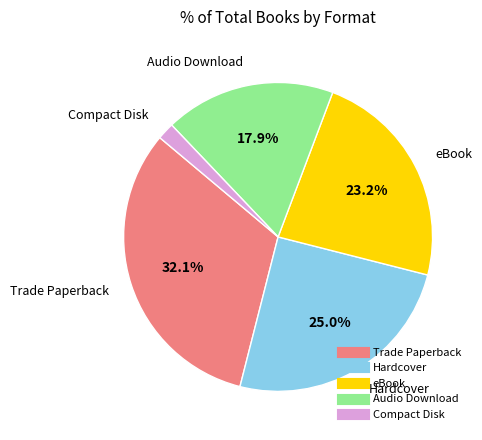

Is there any slice that represents more than half of the pie?

No